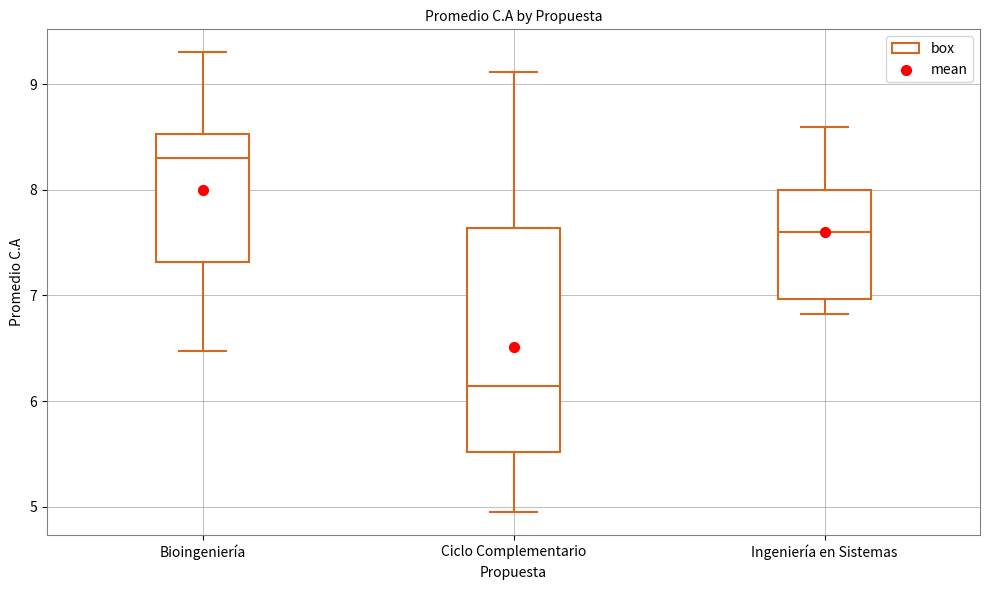

Reading left to right, transcribe this box plot: for each box, give where its median line is, the range the box spans, and where its two whiskers end, as read against the y-axis. The values are not printed on the chart, so give them approximately, as read against the axis.

Bioingeniería: median 8.3, box 7.3 to 8.5, whiskers 6.5 to 9.3
Ciclo Complementario: median 6.1, box 5.5 to 7.6, whiskers 5.0 to 9.1
Ingeniería en Sistemas: median 7.6, box 7.0 to 8.0, whiskers 6.8 to 8.6